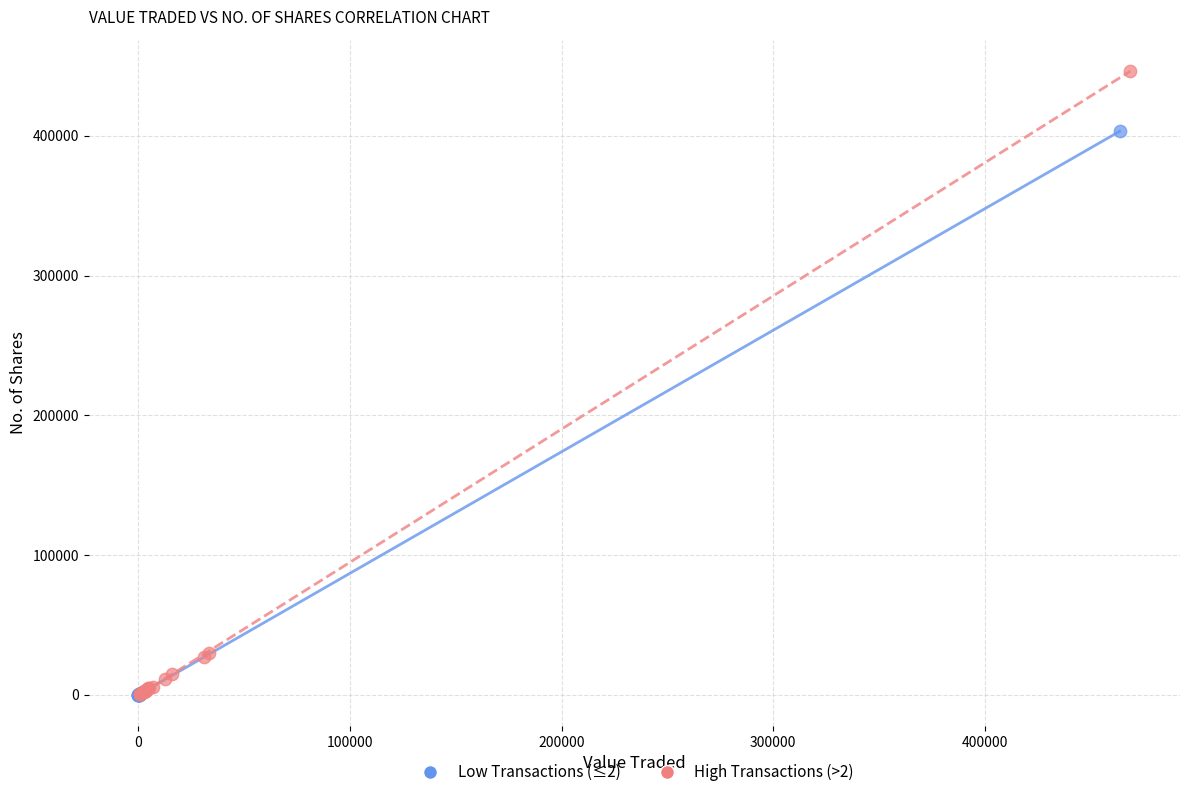

What are all the series names shown in the legend?

Low Transactions (≤2), High Transactions (>2)